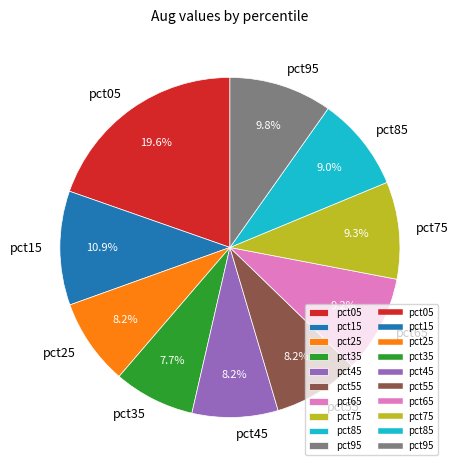

Is it true that pct45 is 8% of the pie?

True